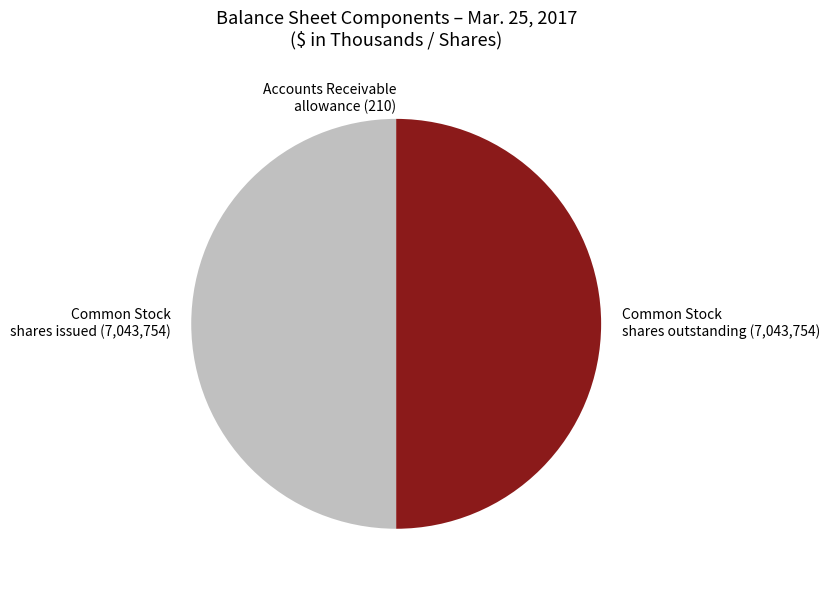

What is the ratio of the value at Common Stock shares outstanding (7,043,754) to the value at Common Stock shares issued (7,043,754)?

1.0